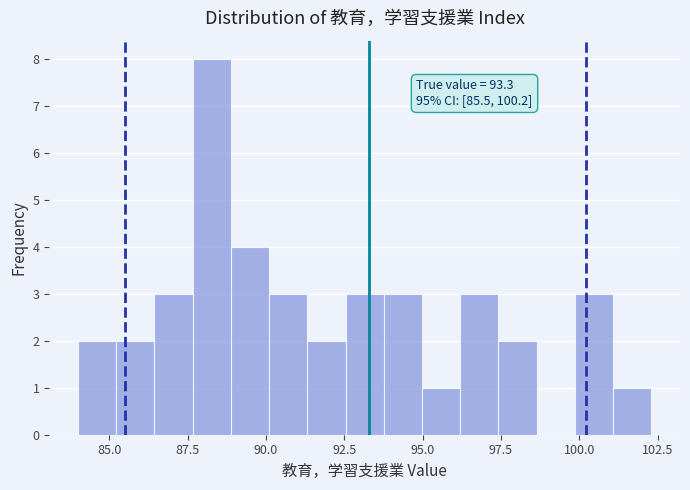

Around what value on the x-axis is the tallest bar? Give the approximate position of its centre, as read against the axis.

88.5